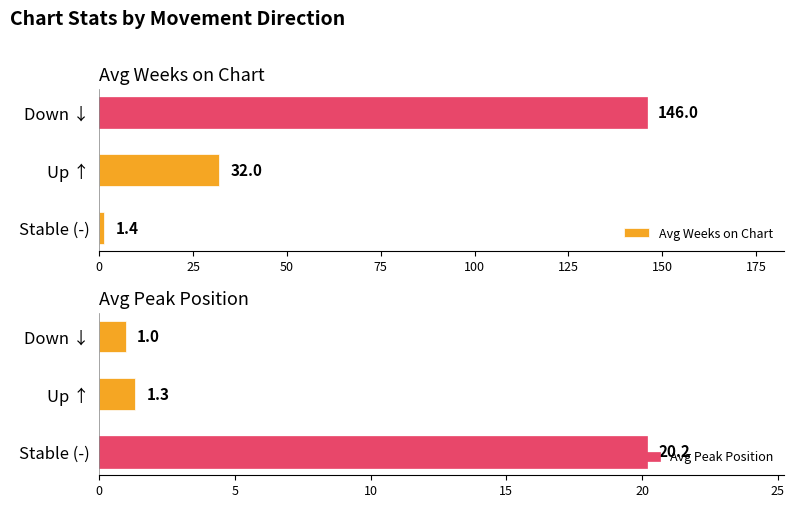

At which label is Avg Weeks on Chart closest to 73?

Up ↑